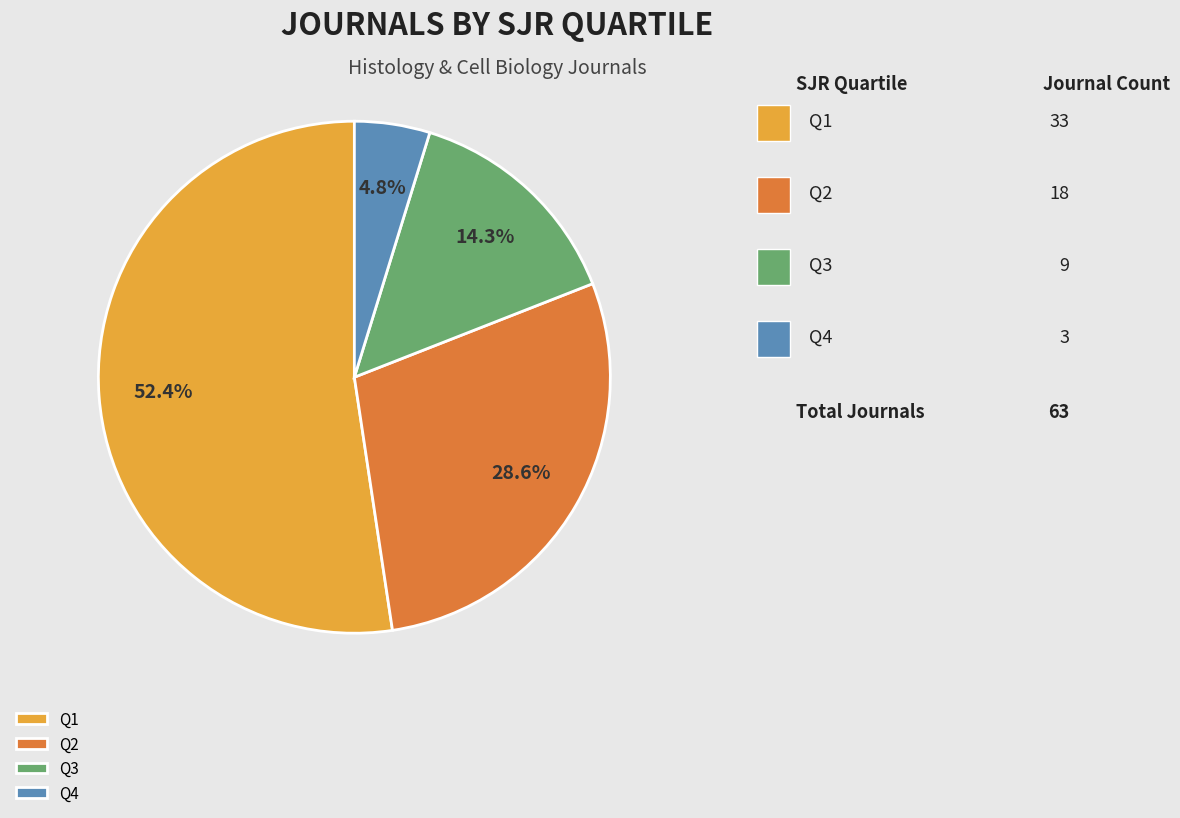

To the nearest percent, what is the average slice percentage?

25%